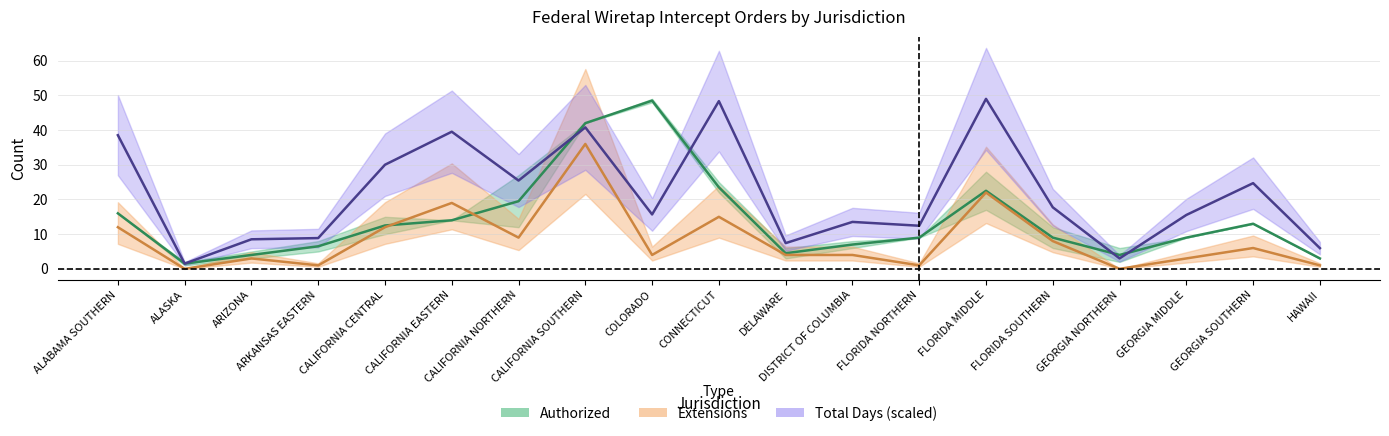

List the series in order of their overall mean, highest first.

Total_Days_approx, Authorized, Extensions